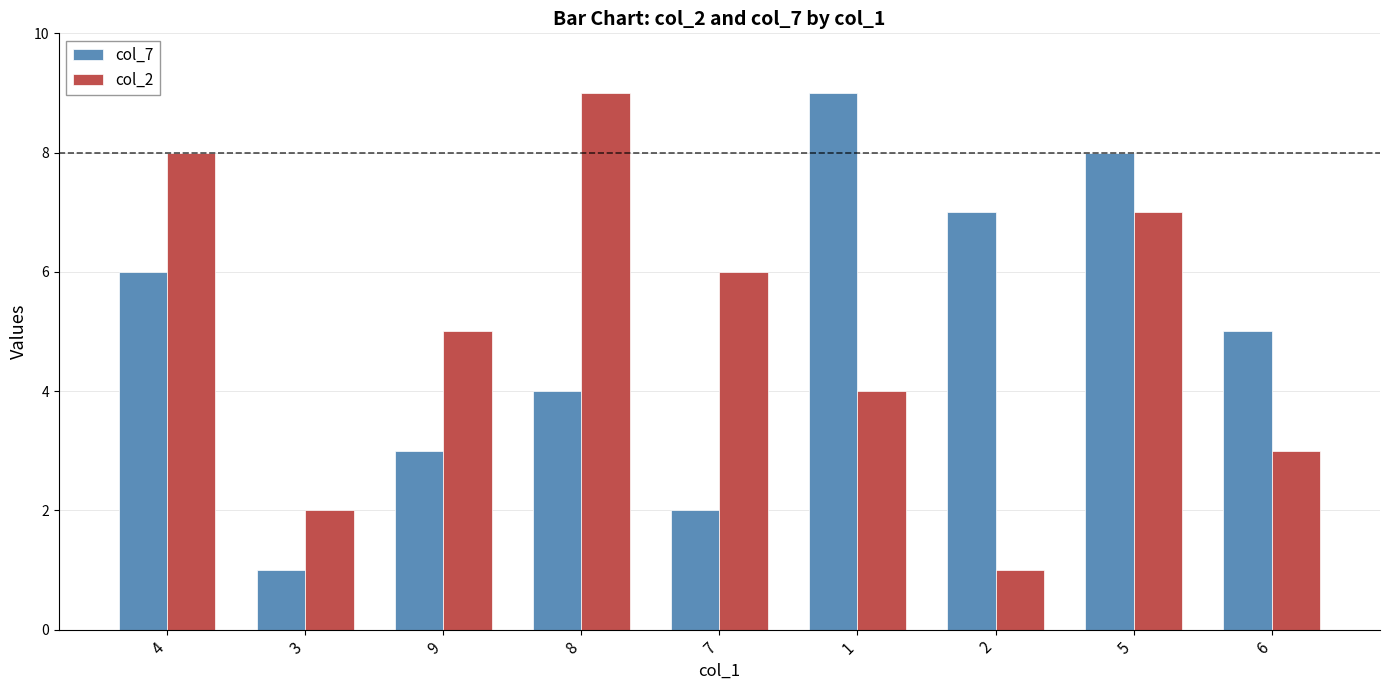

At which label is col_7 closest to 5?

6